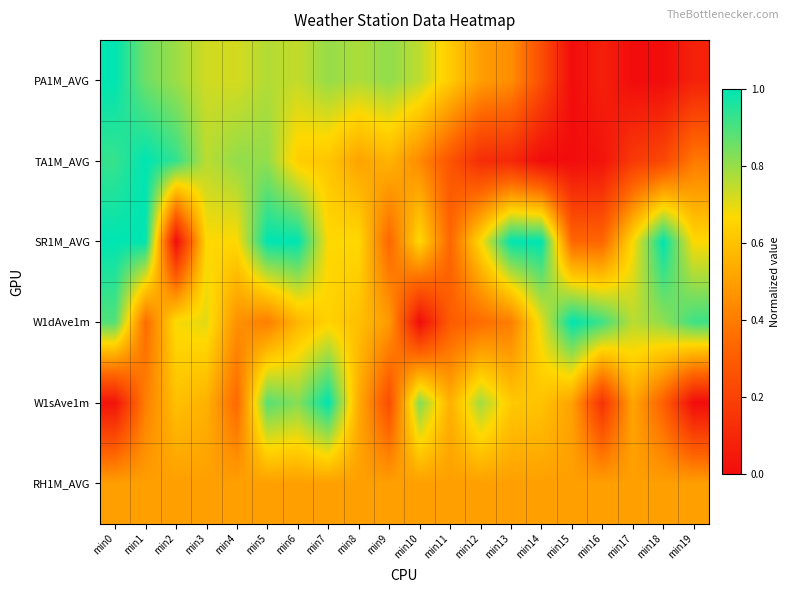

What is the spread (max minus min) of values at min5?

0.6